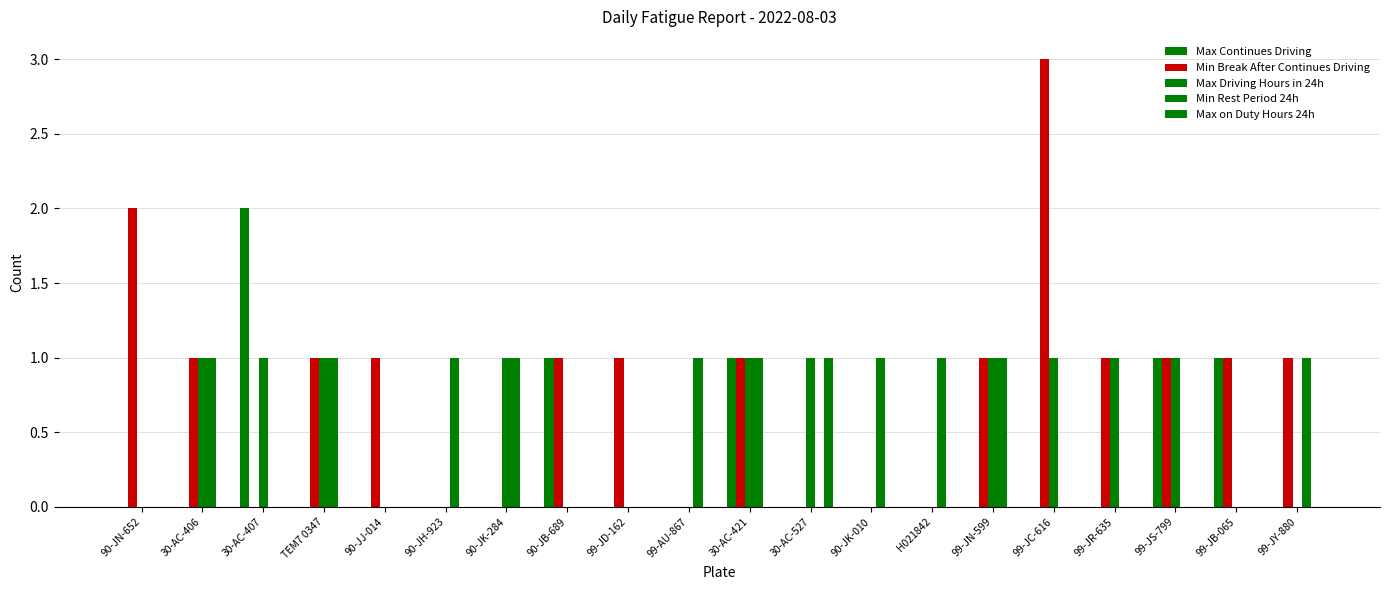

Reading right to left, list all the values displayed in this chart.

Max Continues Driving: 0	1	1	0	0	0	0	0	0	1	0	0	1	0	0	0	0	2	0	0
Min Break After Continues Driving: 1	1	1	1	3	1	0	0	0	1	0	1	1	0	0	1	1	0	1	2
Max Driving Hours in 24h: 0	0	1	1	1	1	0	0	1	1	0	0	0	1	0	0	1	1	1	0
Min Rest Period 24h: 1	0	0	0	0	1	1	1	0	1	1	0	0	1	1	0	1	0	1	0
Max on Duty Hours 24h: 0	0	0	0	0	0	0	0	1	0	0	0	0	0	0	0	0	0	0	0